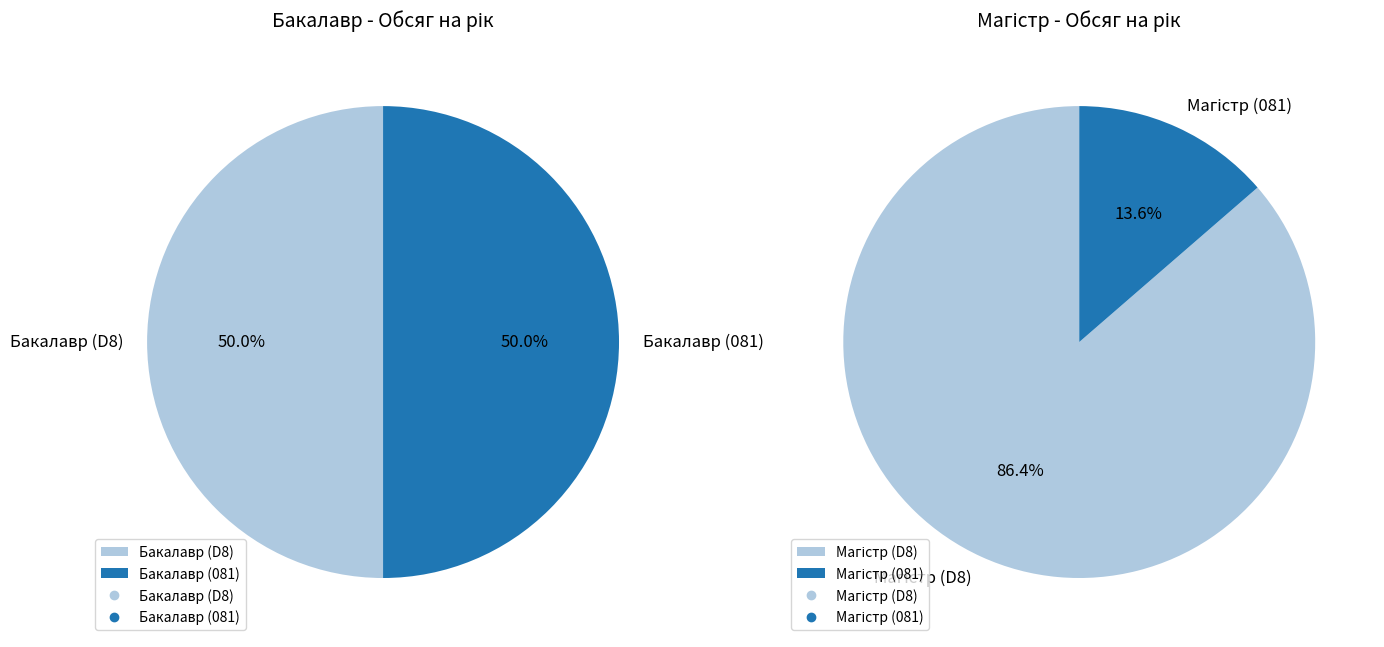

Is it true that Бакалавр is 37% of the pie?

False